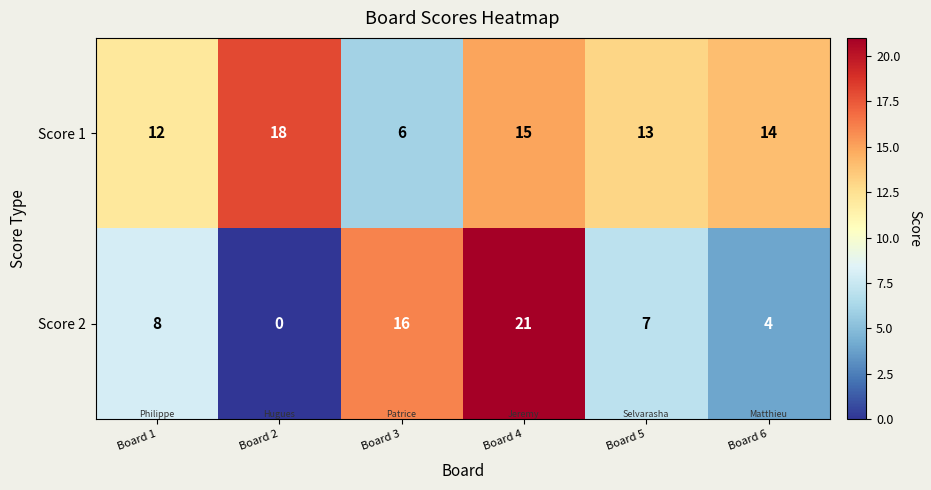

At how many categories does at least one series exceed 11?

6